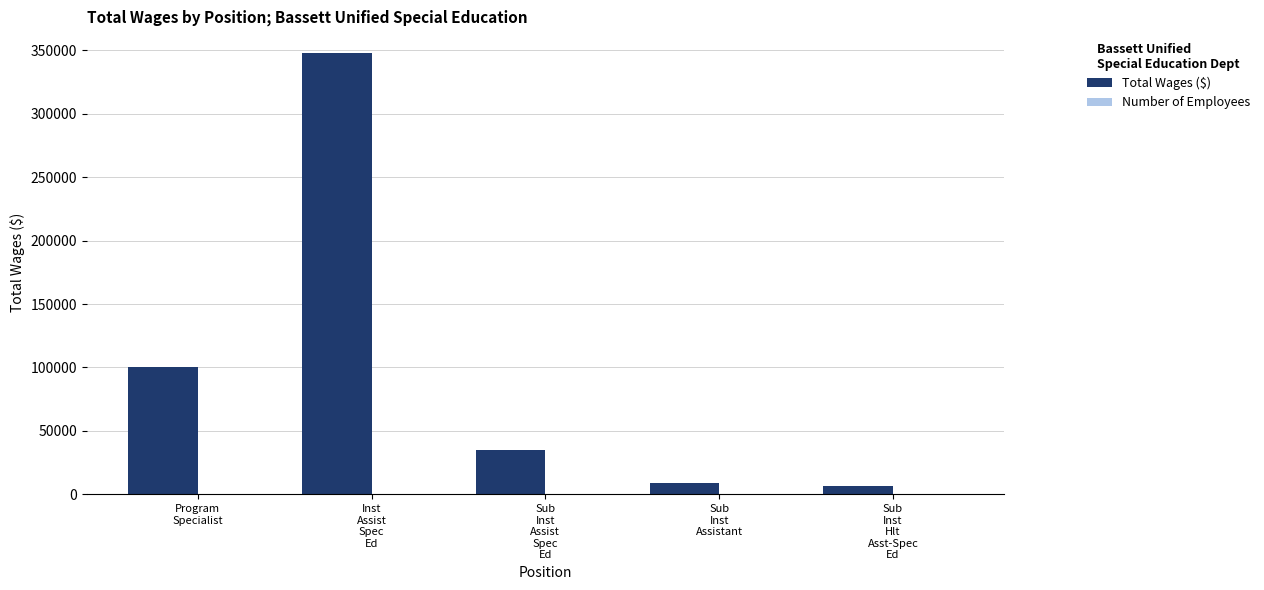

What is the spread (max minus min) of values at Sub
Inst
Hlt
Asst-Spec
Ed?

6890